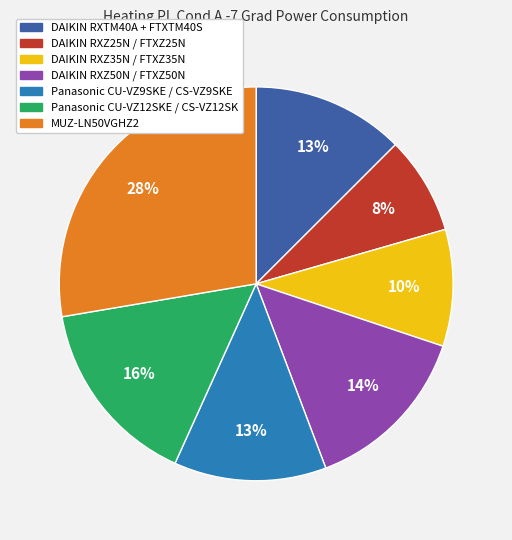

To the nearest percent, what percentage of the pie is DAIKIN RXTM40A + FTXTM40S?

13%